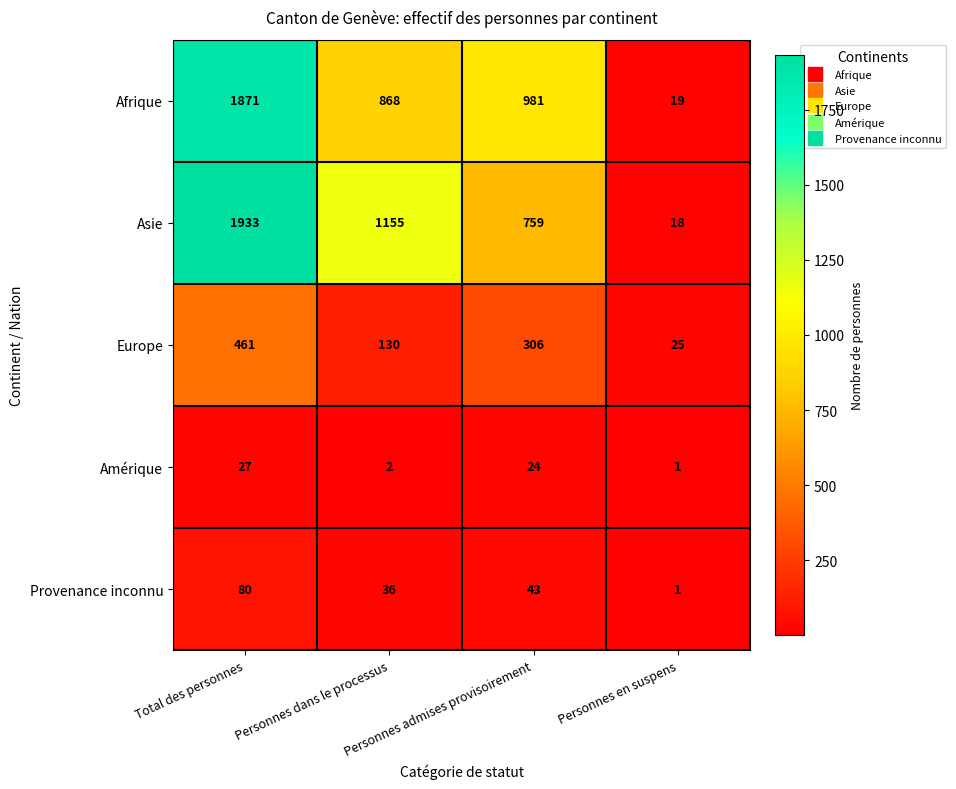

What is the approximate value of Amérique at Total des personnes, to the nearest 5?

25